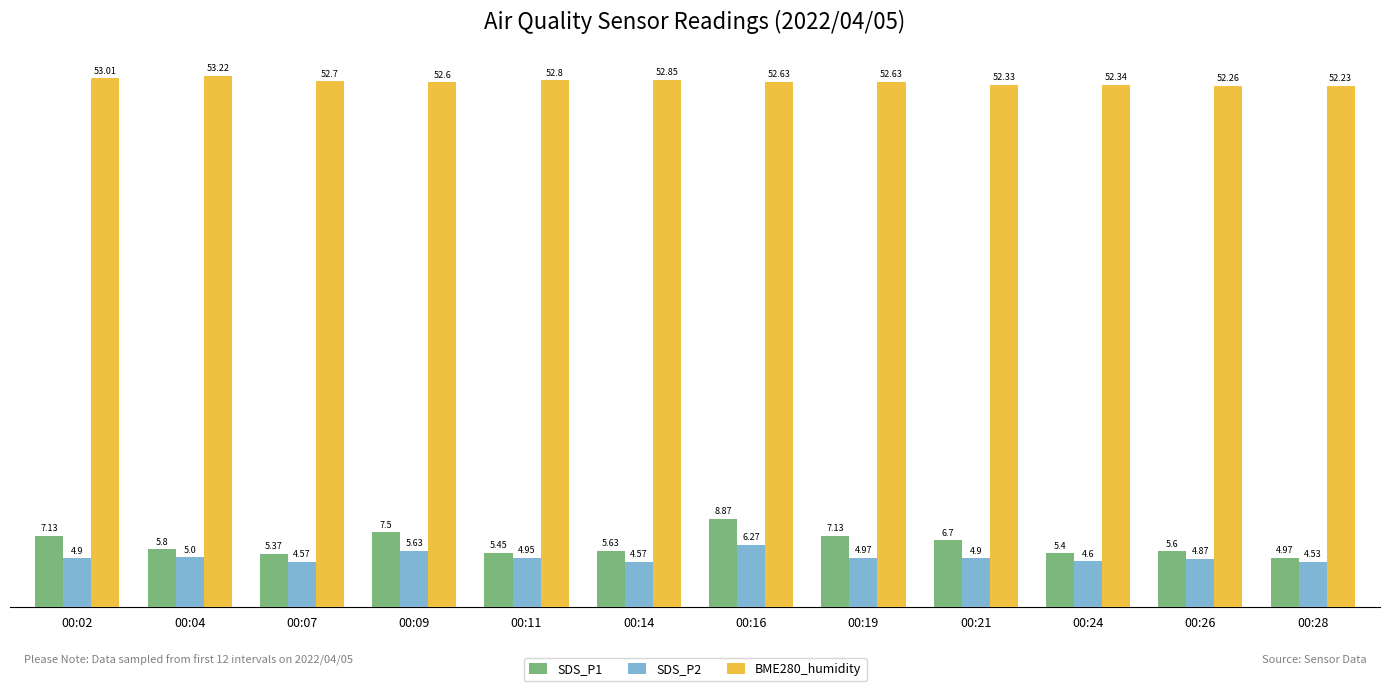

Is it true that SDS_P1 equals 7.1 at 00:02?

True